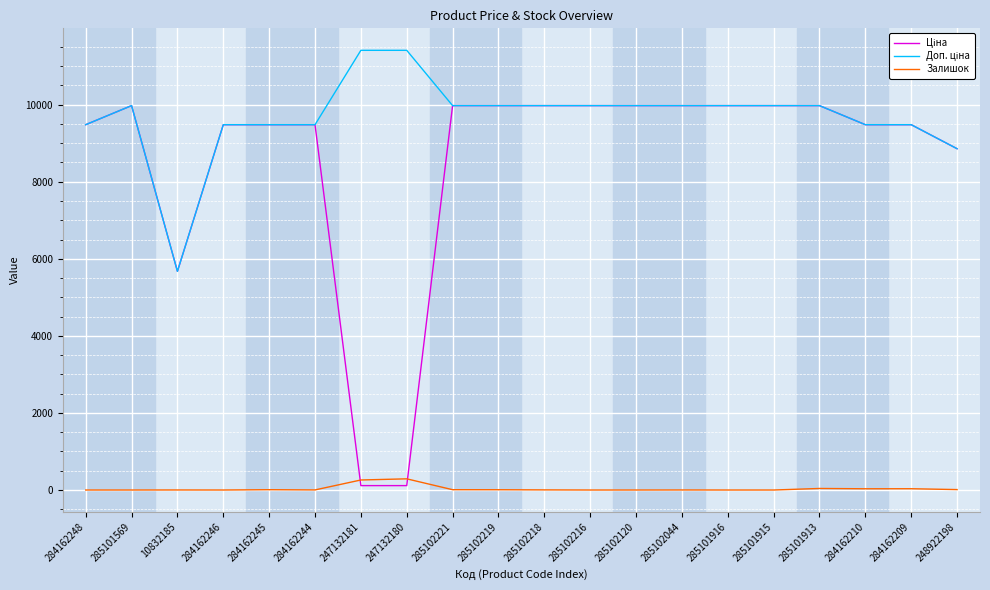

The Залишок series shows 7.0 at 285102219. True or false?

True